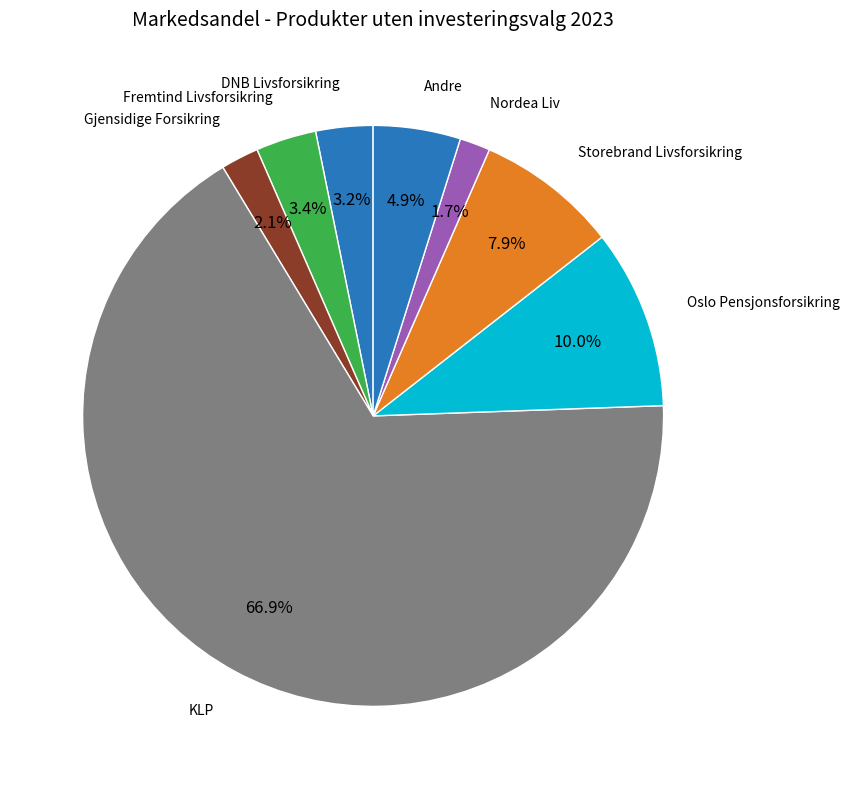

Does any single category account for the majority?

Yes